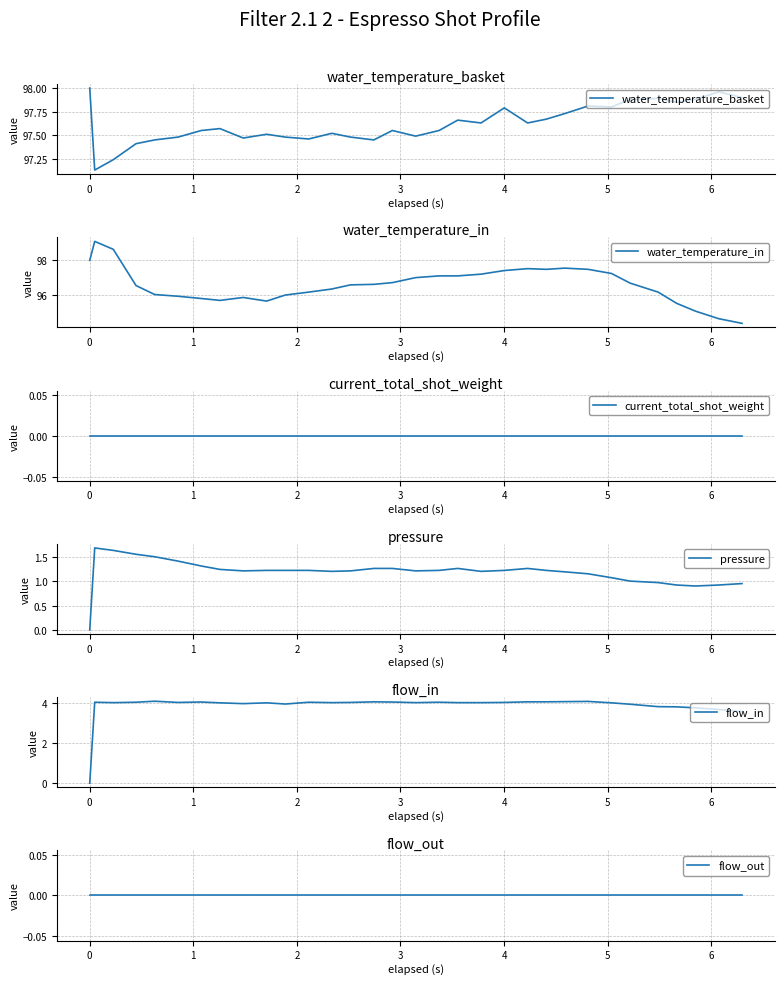

What is the highest value of the water_temperature_in series?

99.1